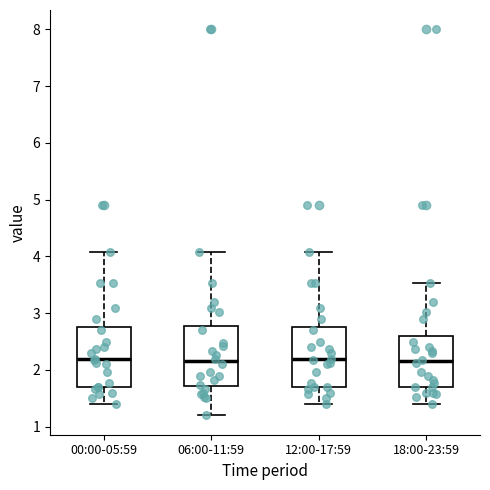

Reading left to right, transcribe this box plot: for each box, give where its median line is, the range the box spans, and where its two whiskers end, as read against the y-axis. The values are not printed on the chart, so give them approximately, as read against the axis.

00:00-05:59: median 2.2, box 1.7 to 2.8, whiskers 1.4 to 4.1
06:00-11:59: median 2.2, box 1.7 to 2.8, whiskers 1.2 to 4.1
12:00-17:59: median 2.2, box 1.7 to 2.8, whiskers 1.4 to 4.1
18:00-23:59: median 2.2, box 1.7 to 2.6, whiskers 1.4 to 3.5